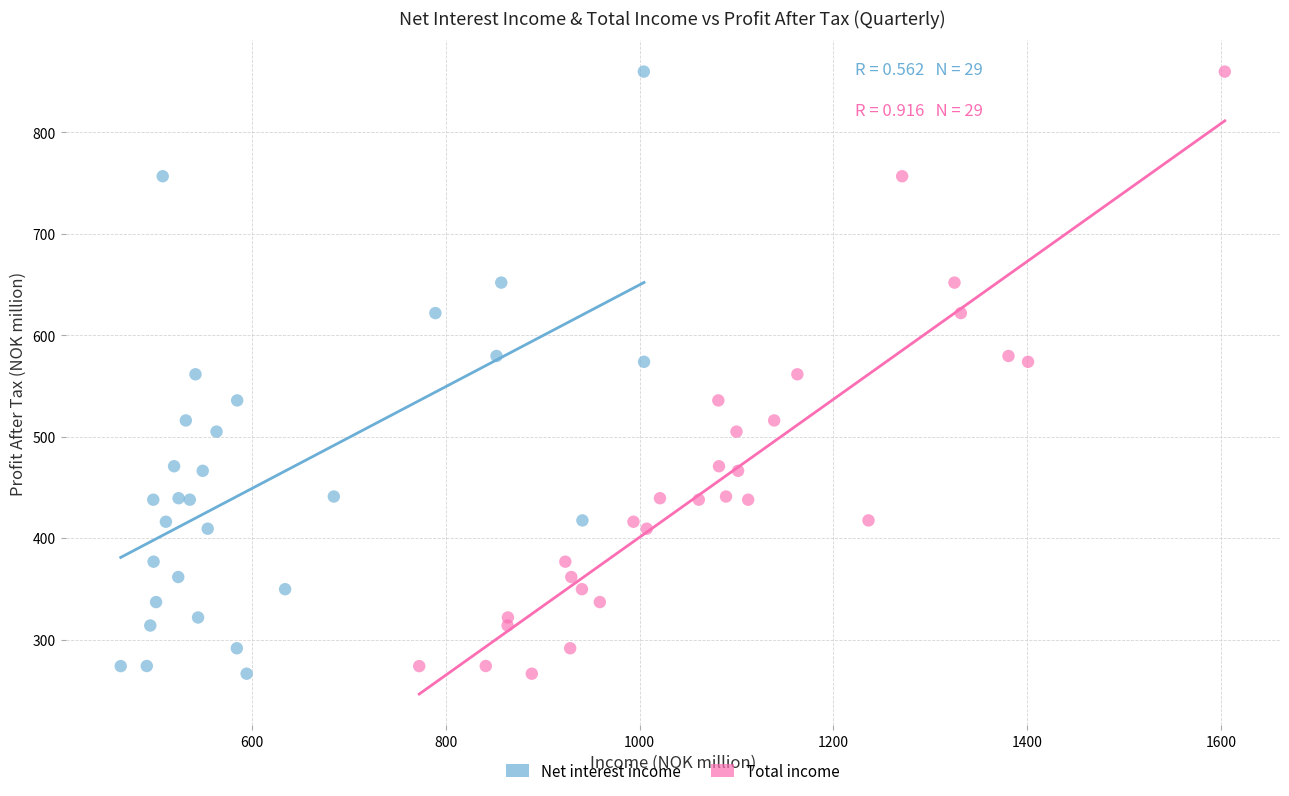

What are all the series names shown in the legend?

Net interest income, Total income